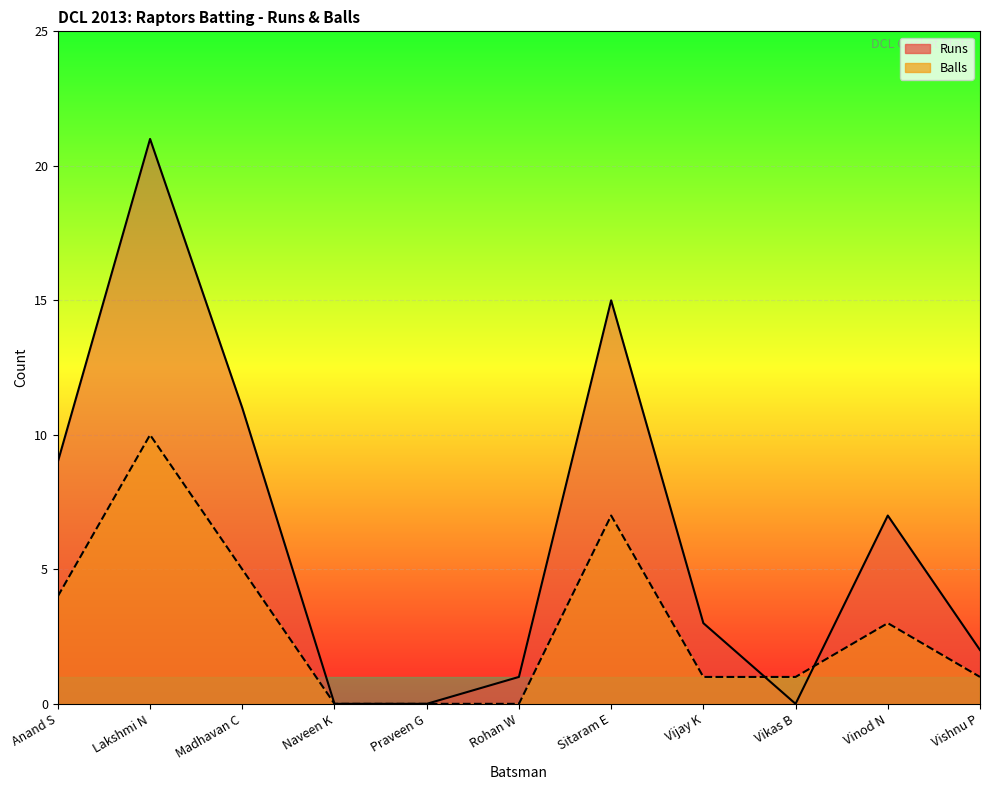

True or false: Runs has more than 0 interior local peaks.

True